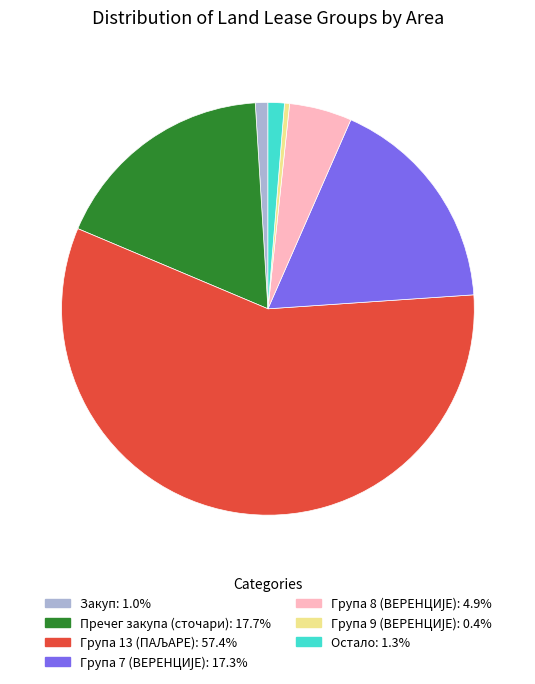

Is there any slice that represents more than half of the pie?

Yes